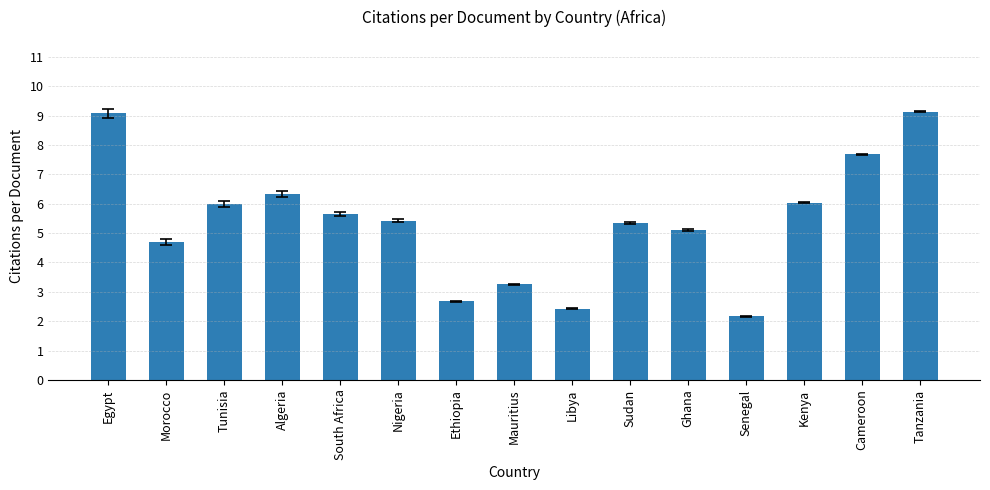

What position from the right is Tanzania?

1